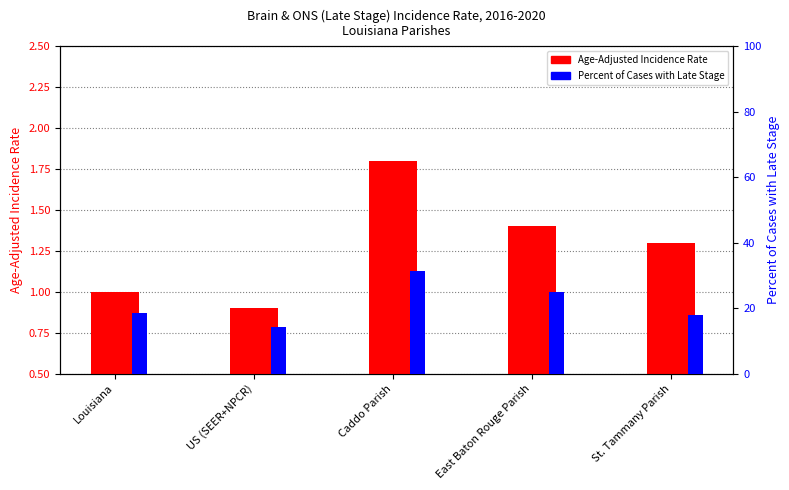

What is the label of the 3rd bar from the left?

Caddo Parish